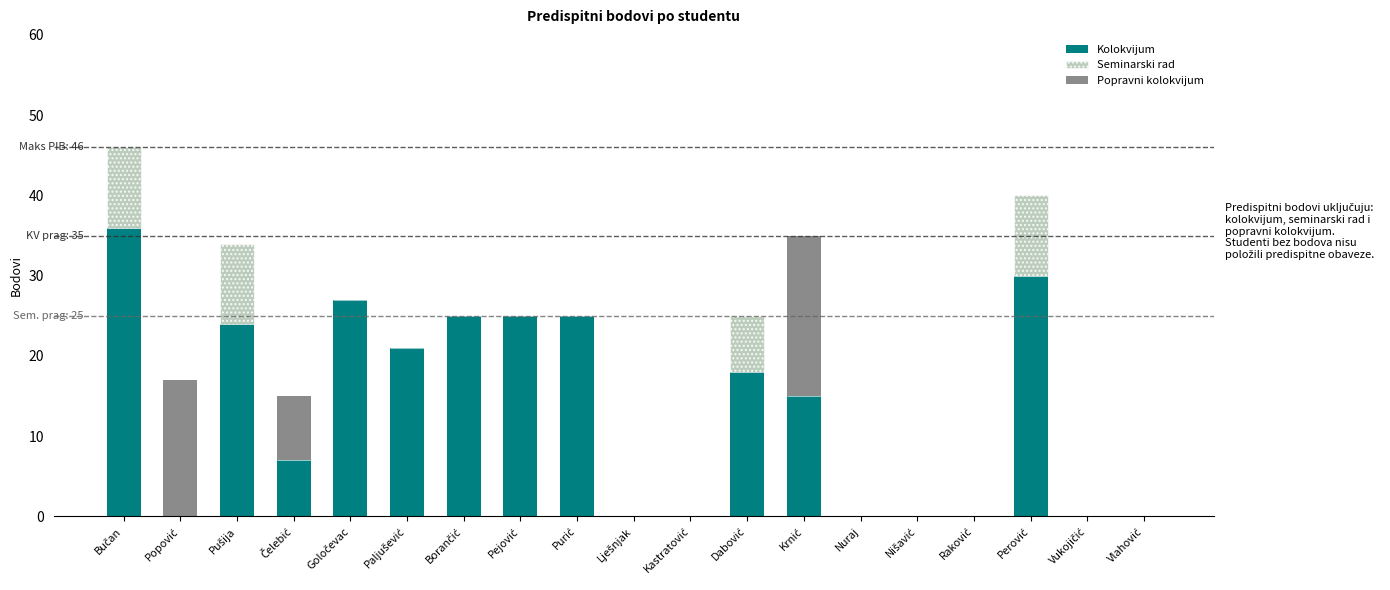

What is the sum of all Kolokvijum values?

253